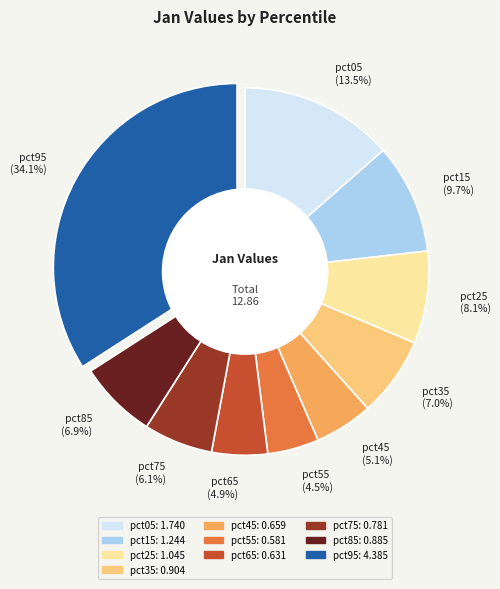

Between pct95 and pct15, which is larger?

pct95